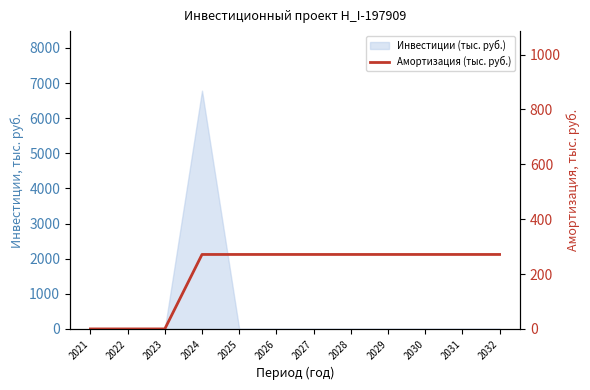

Is it true that the value at 2023 is 0.0?

True